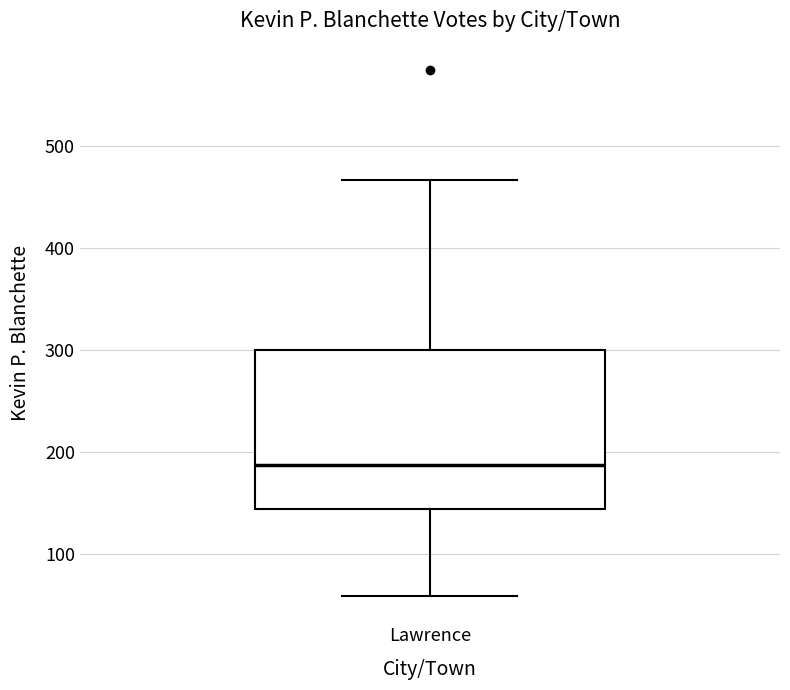

Read this box plot against the y-axis: the position of the median line, the range covered by the box, and the ends of both whiskers. The values are not printed on the chart, so give them approximately, as read against the axis.

median 190, box 140 to 300, whiskers 60 to 470